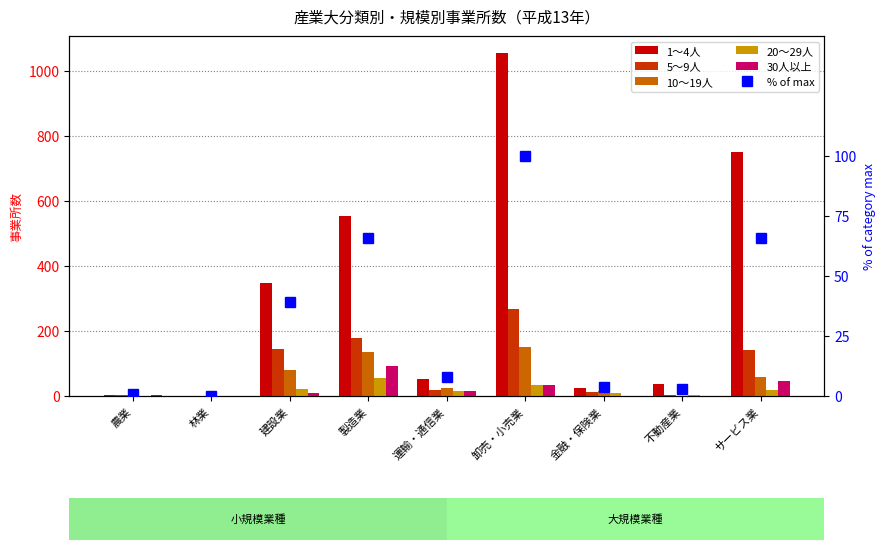

At how many categories does at least one series exceed 773?

1